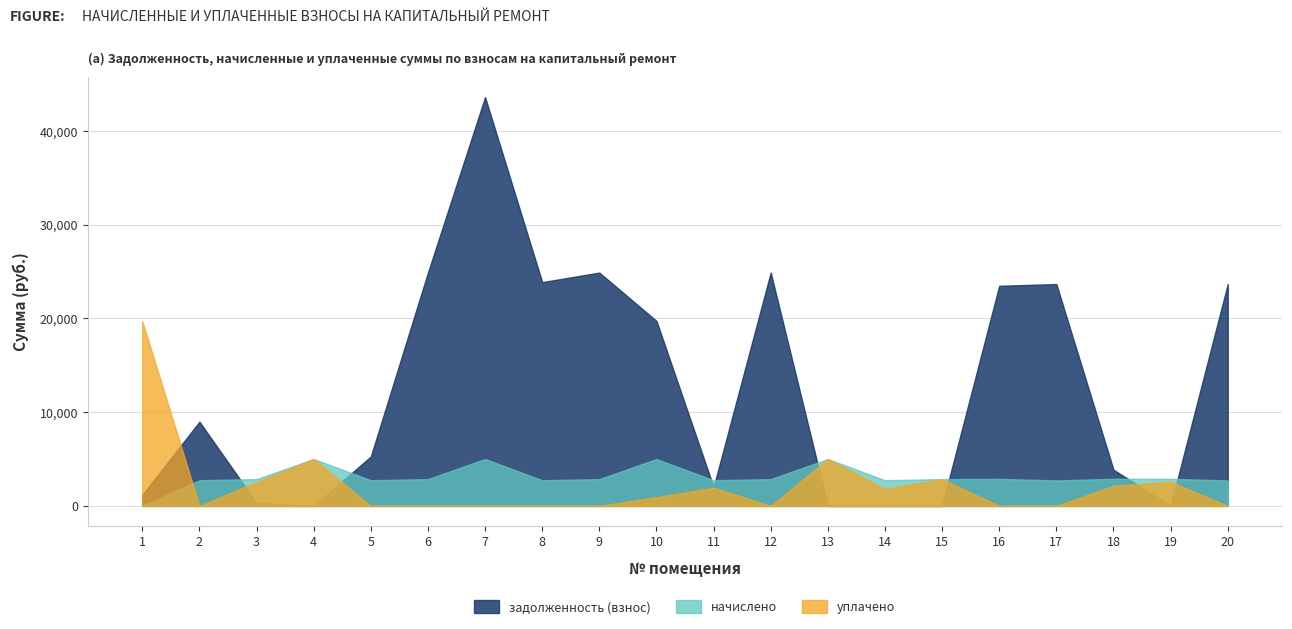

At which label does уплачено reach its peak?

1